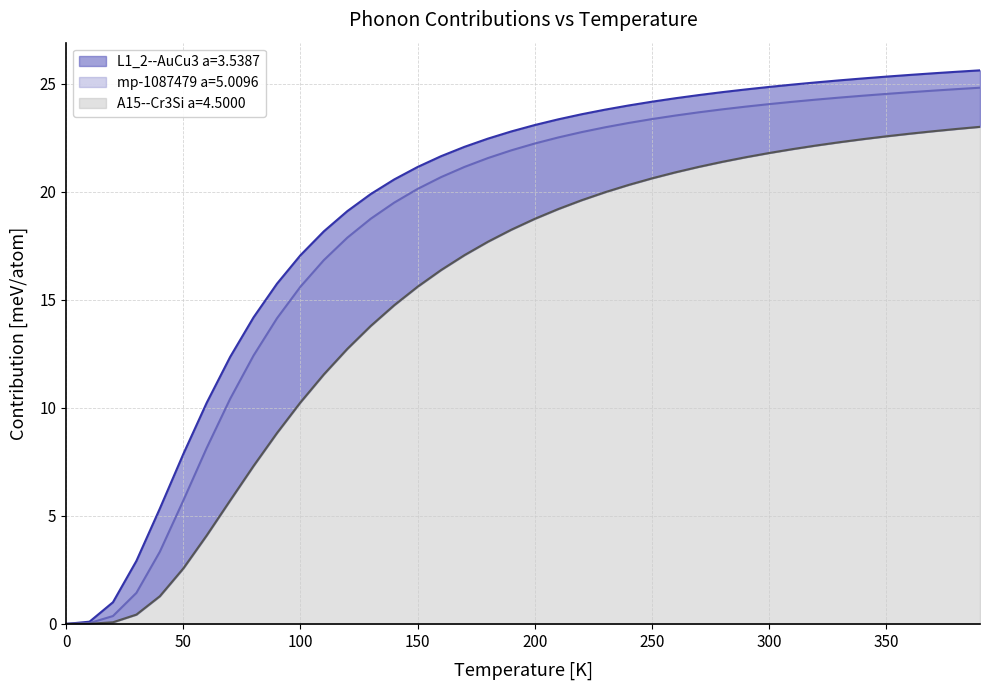

Is it true that A15--Cr3Si a=4.5000 equals 18.3 at 190.0?

True